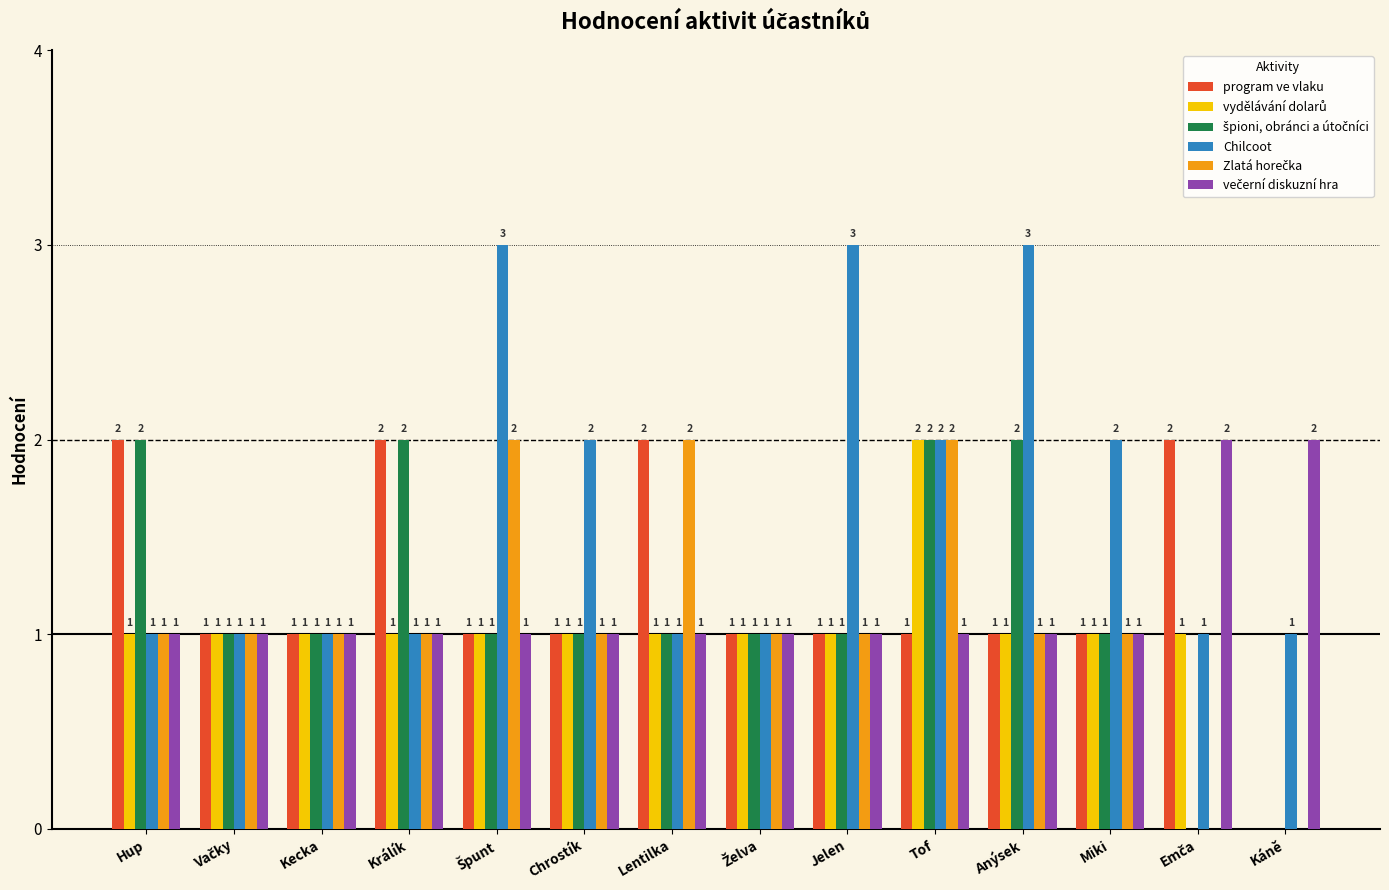

What is the total value across all series at Tof?

10